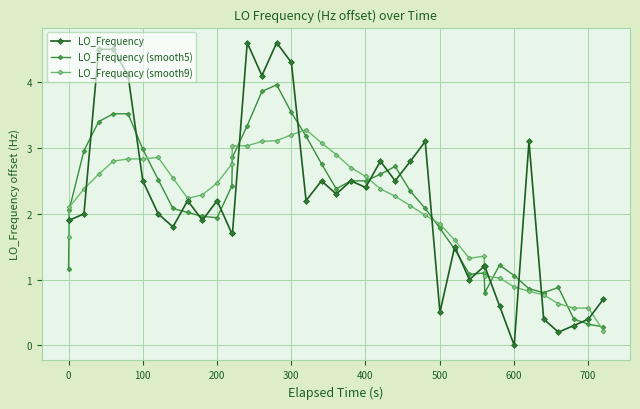

True or false: LO_Frequency (smooth5) has more than 0 points higher than both neighbors.

True